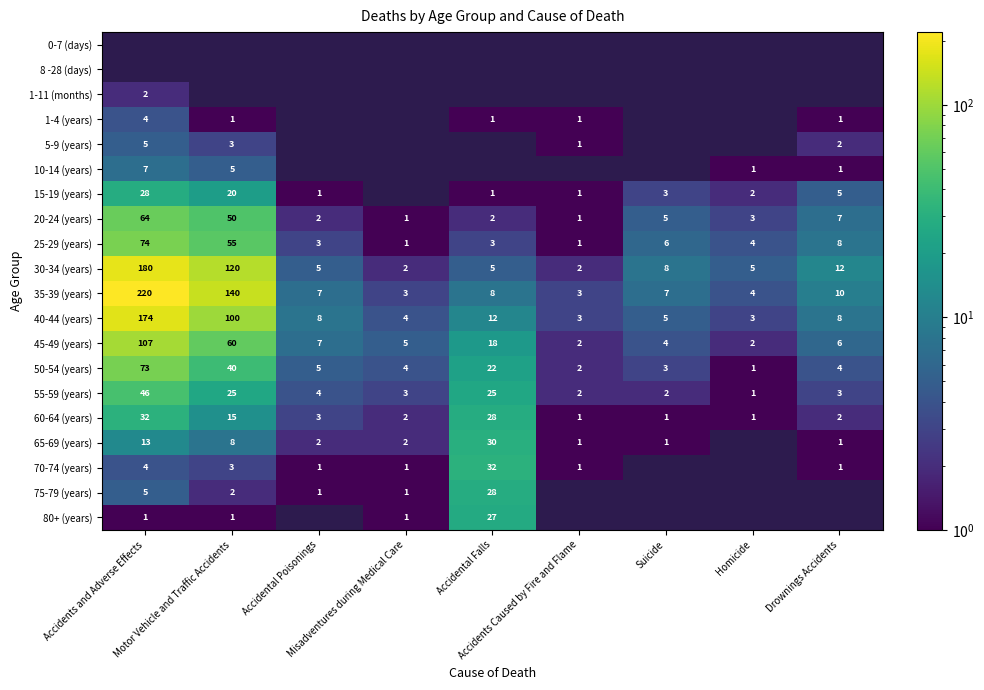

What is the maximum value for 30-34 (years)?

180